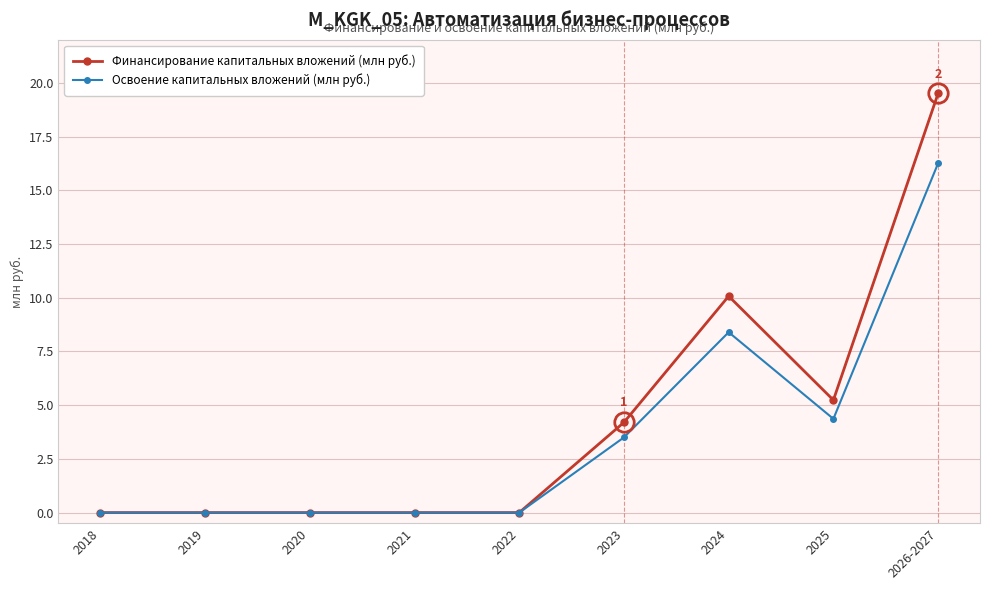

Reading left to right, what are all the values shown in this chart?

Финансирование капитальных вложений (млн руб.): 2018=0.0	2019=0.0	2020=0.0	2021=0.0	2022=0.0	2023=4.2	2024=10.1	2025=5.2	2026-2027=19.5
Освоение капитальных вложений (млн руб.): 2018=0.0	2019=0.0	2020=0.0	2021=0.0	2022=0.0	2023=3.5	2024=8.4	2025=4.4	2026-2027=16.3